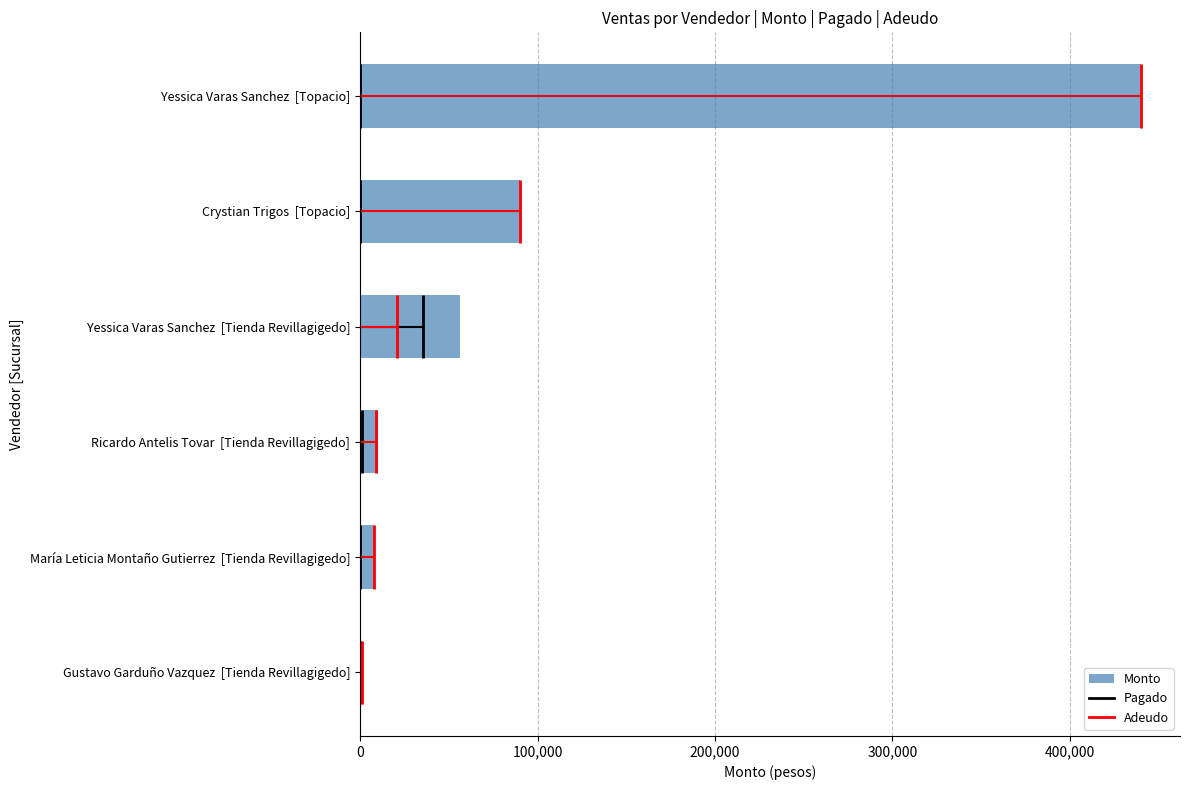

What is the change in value from Yessica Varas Sanchez  [Topacio] to Ricardo Antelis Tovar  [Tienda Revillagigedo]?

-430111.0